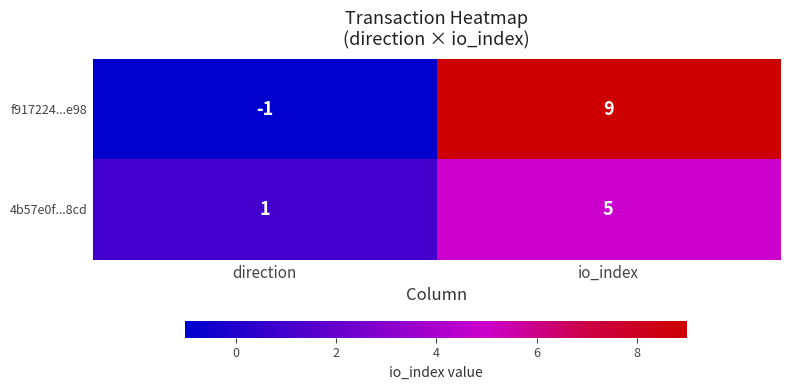

Is it true that 4b57e0f...8cd equals 0 at direction?

False